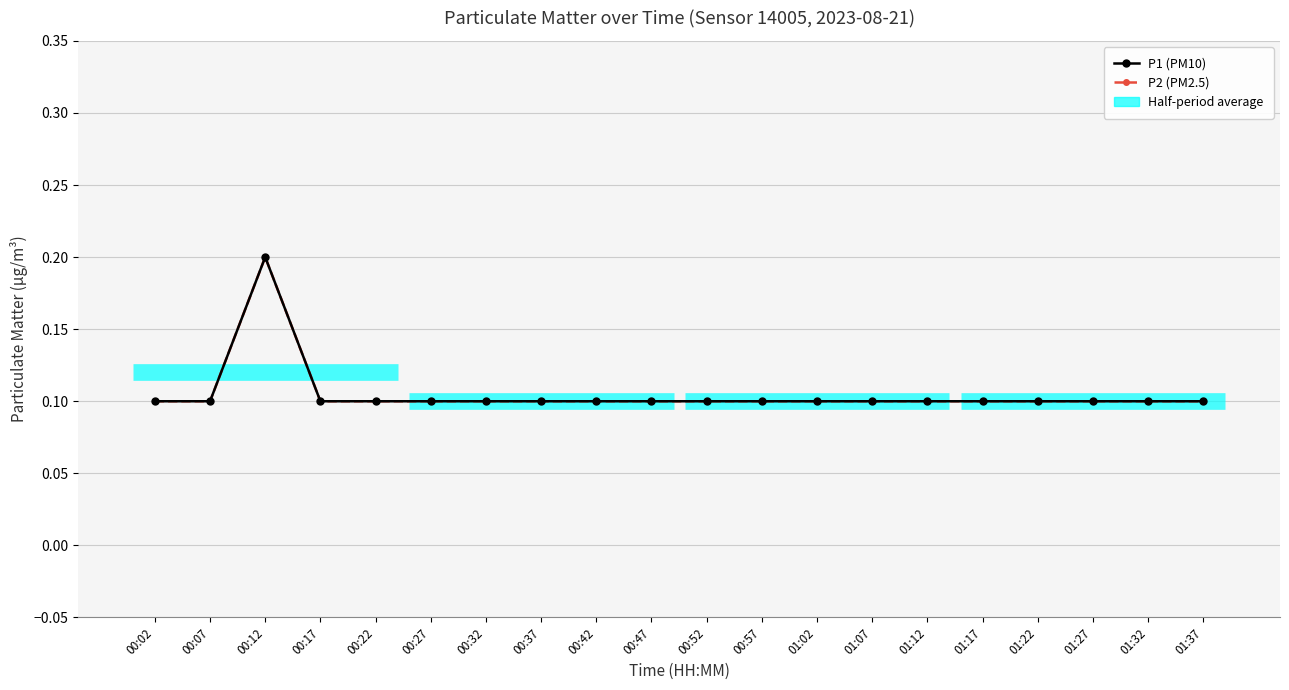

What is the label of the 6th point from the left?

00:27